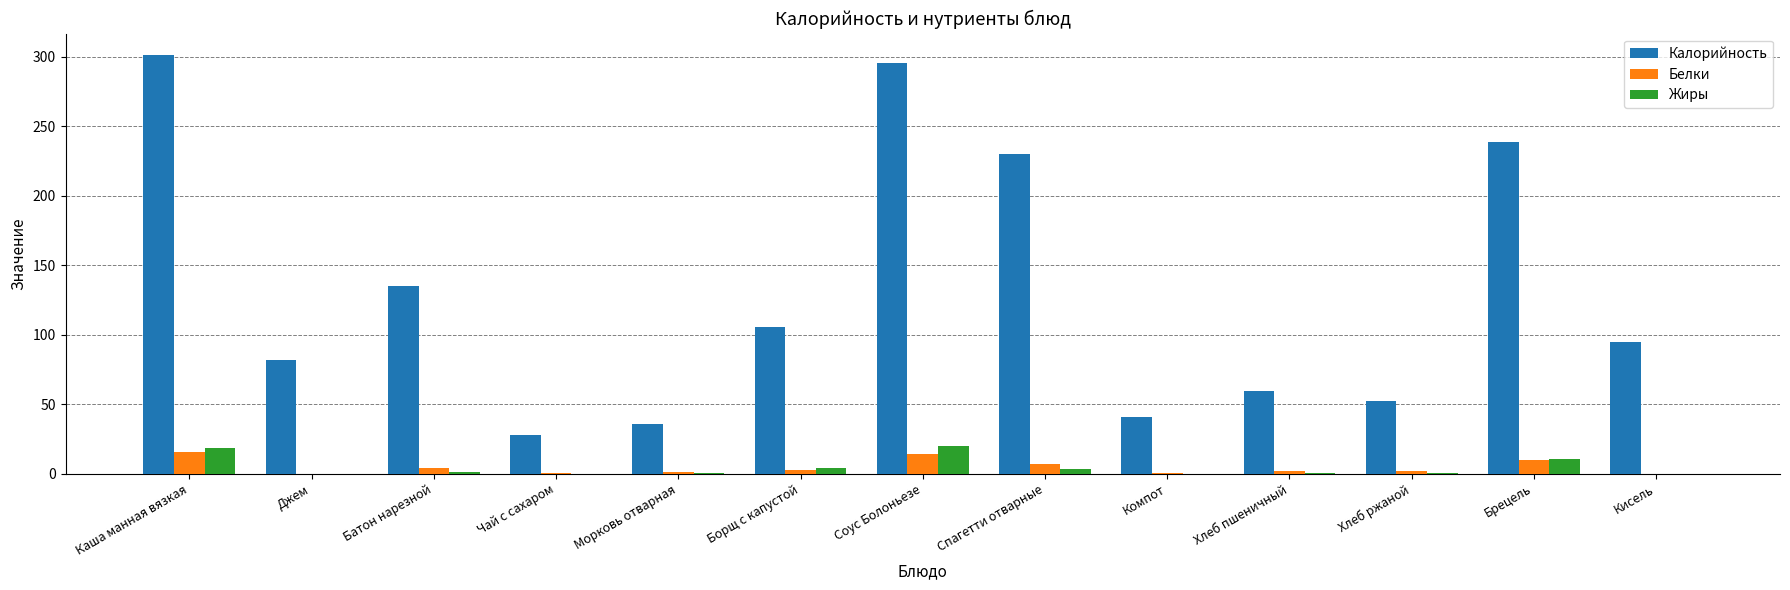

True or false: Жиры has a value of 10.2 at Брецель.

True